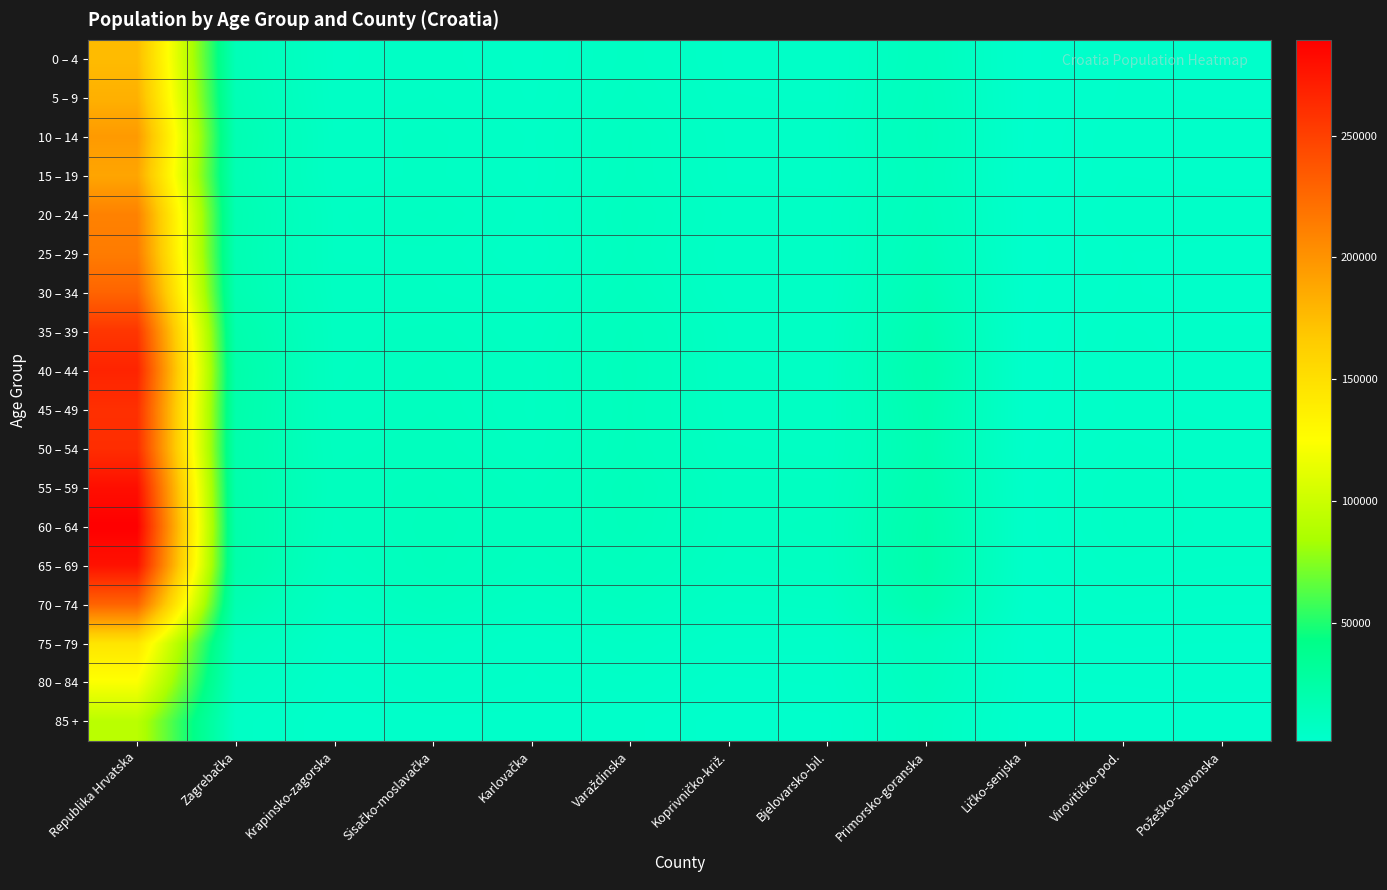

Which has a higher value, Koprivničko-križ. or Zagrebačka?

Zagrebačka